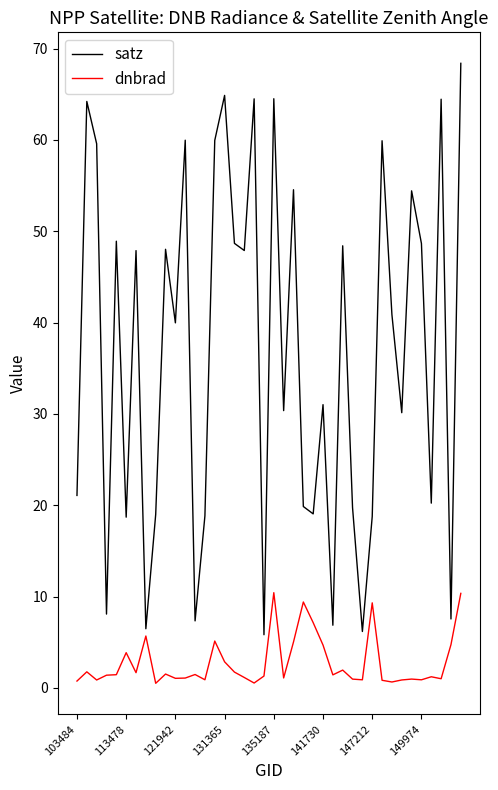

What are all the series names shown in the legend?

satz, dnbrad